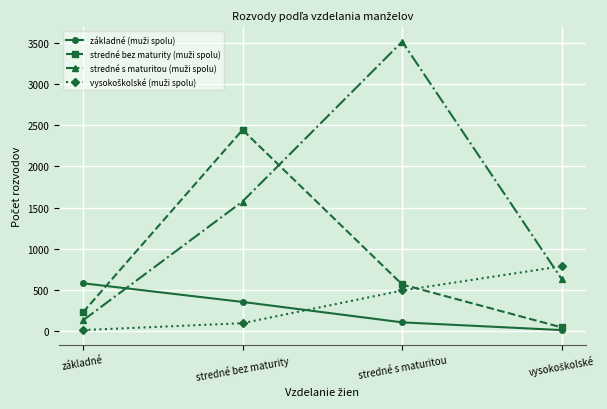

What is the label of the 3rd point from the left?

stredné s maturitou